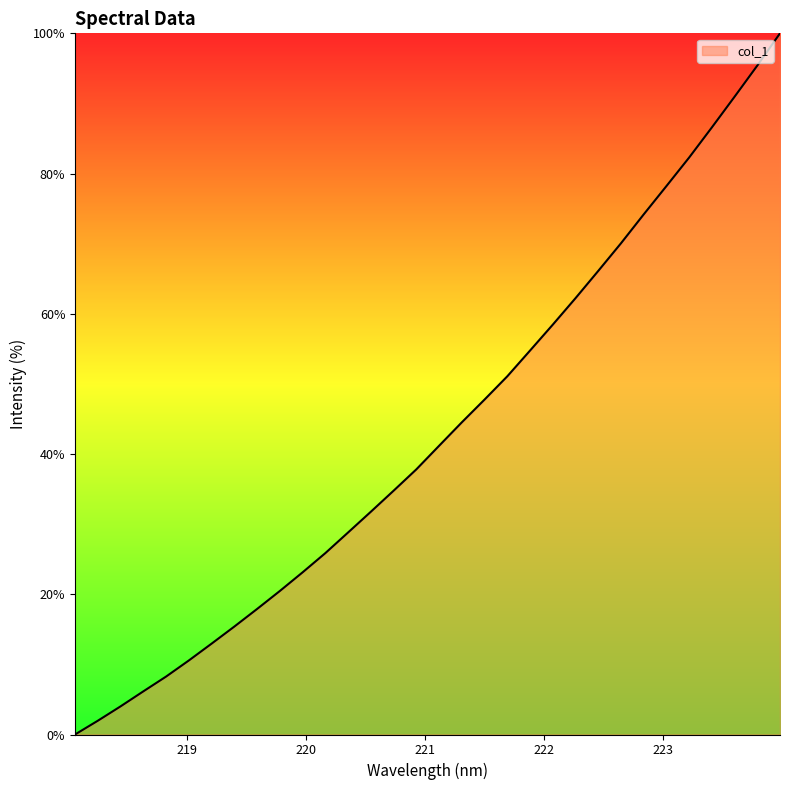

True or false: there are more than 2 points higher than both neighbors.

False